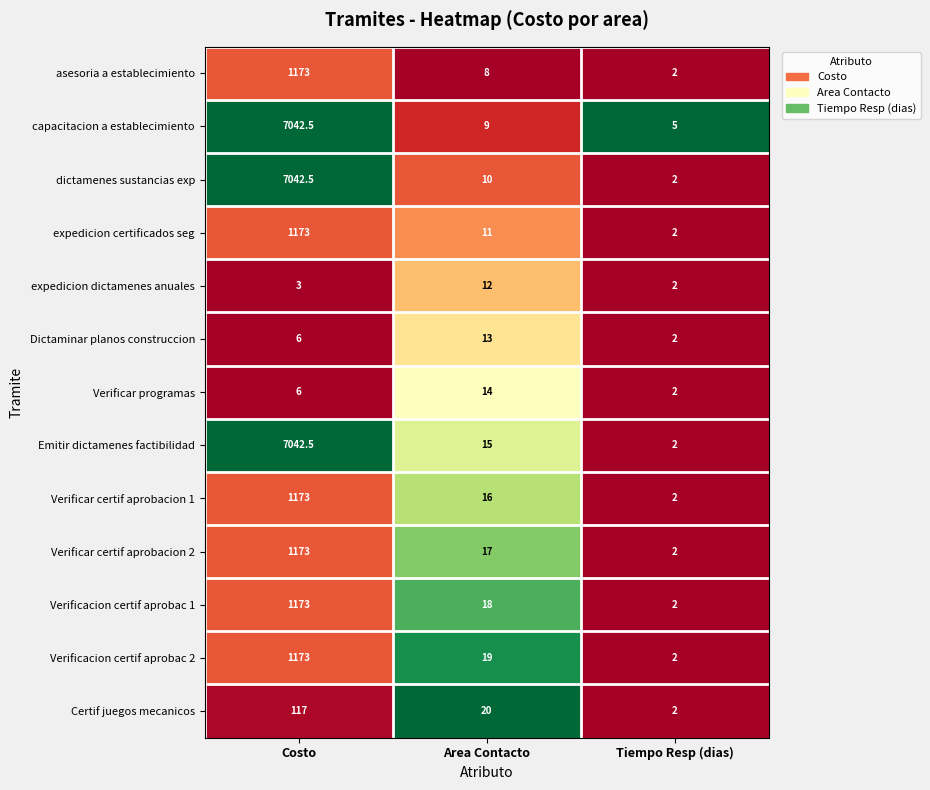

Between Area Contacto and Tiempo Resp (dias), which series saw the biggest shift?

Certif juegos mecanicos